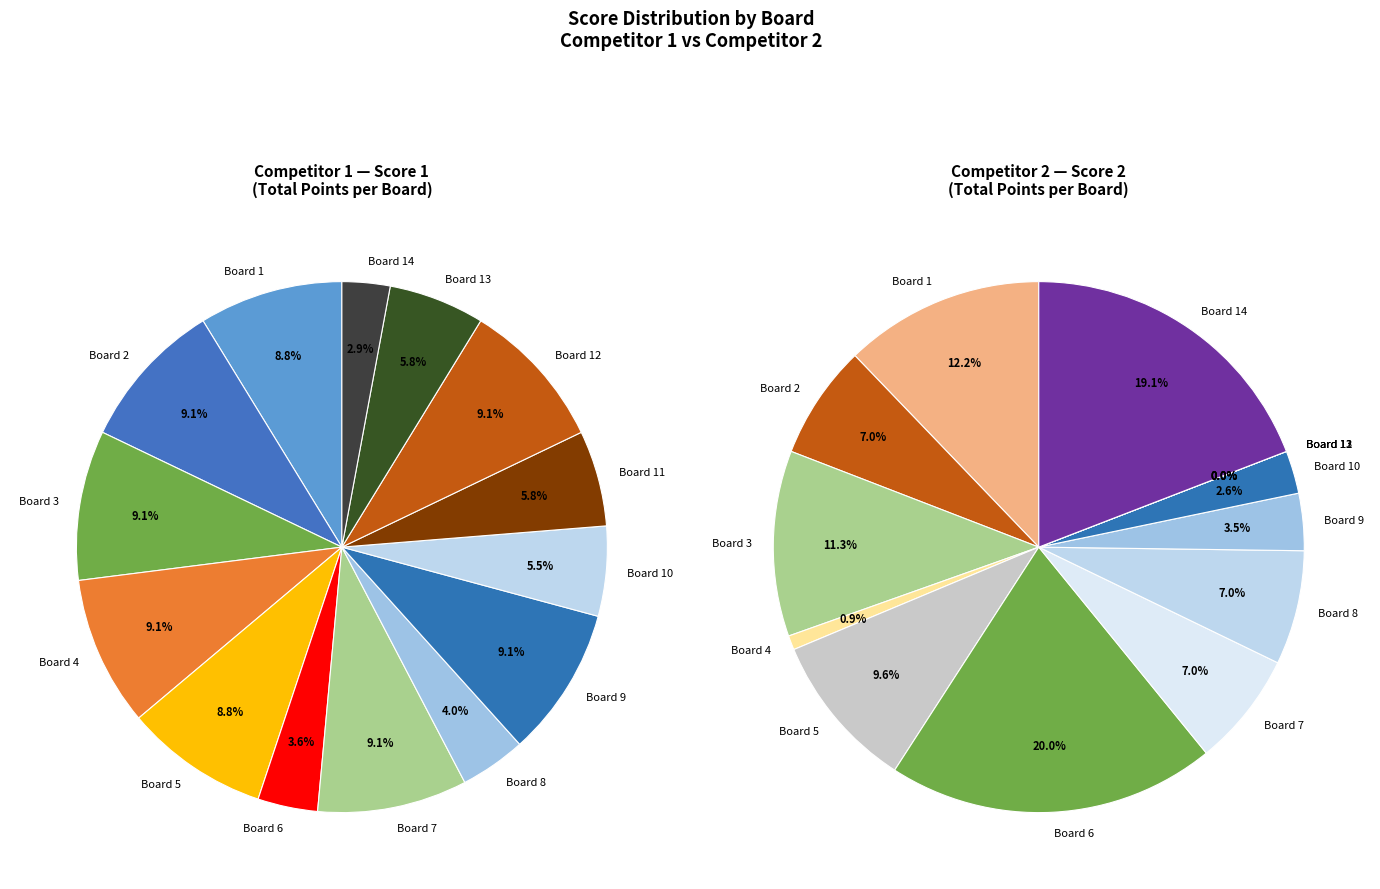

Do Board 10 and Board 5 together represent more than half of the pie?

No